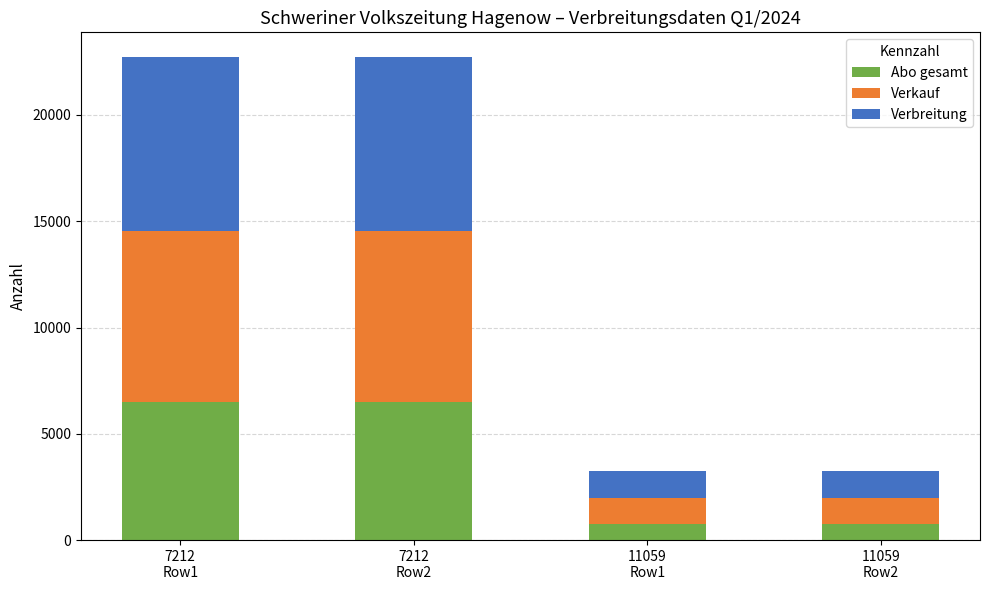

What is the lowest value of the Abo gesamt series?

741